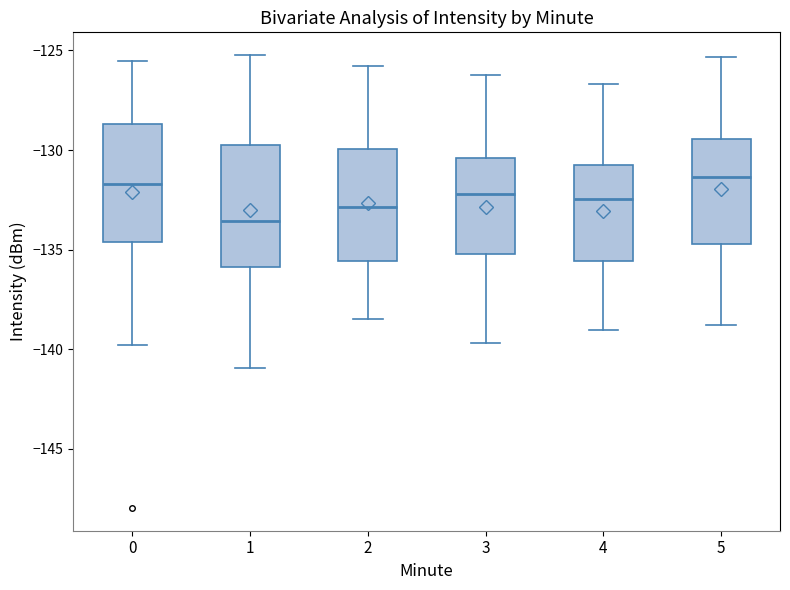

Reading left to right, read every box against the y-axis: the position of its median line, the range the box covers, and the ends of its whiskers. The values are not printed on the chart, so give them approximately, as read against the axis.

0: median -131.5, box -134.5 to -128.5, whiskers -140.0 to -125.5
1: median -133.5, box -136.0 to -129.5, whiskers -141.0 to -125.0
2: median -133.0, box -135.5 to -130.0, whiskers -138.5 to -126.0
3: median -132.0, box -135.0 to -130.5, whiskers -139.5 to -126.0
4: median -132.5, box -135.5 to -130.5, whiskers -139.0 to -126.5
5: median -131.5, box -134.5 to -129.5, whiskers -139.0 to -125.5